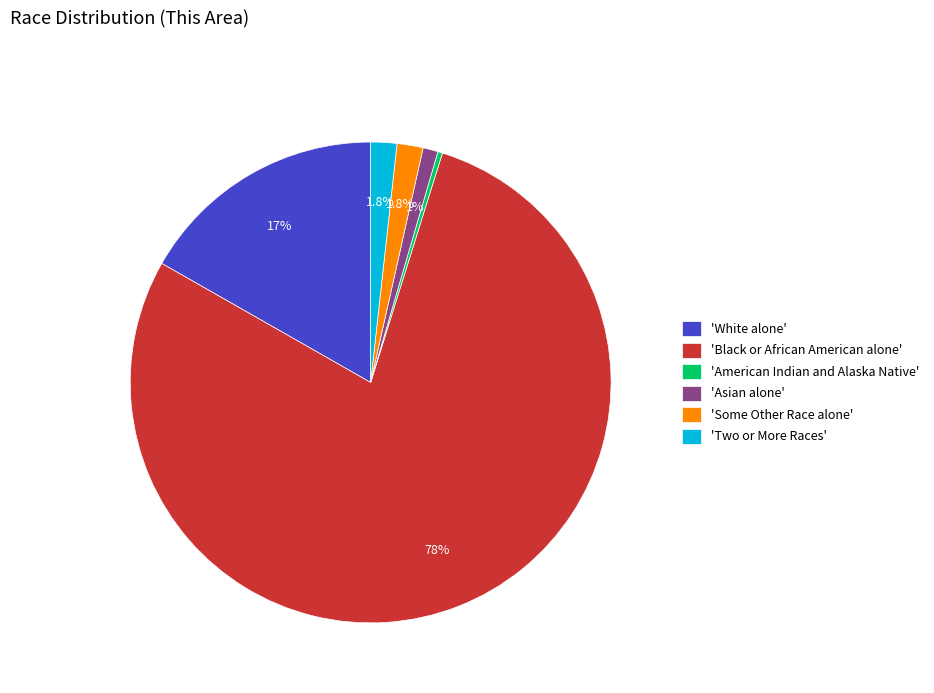

Count the number of slices in the pie.

6